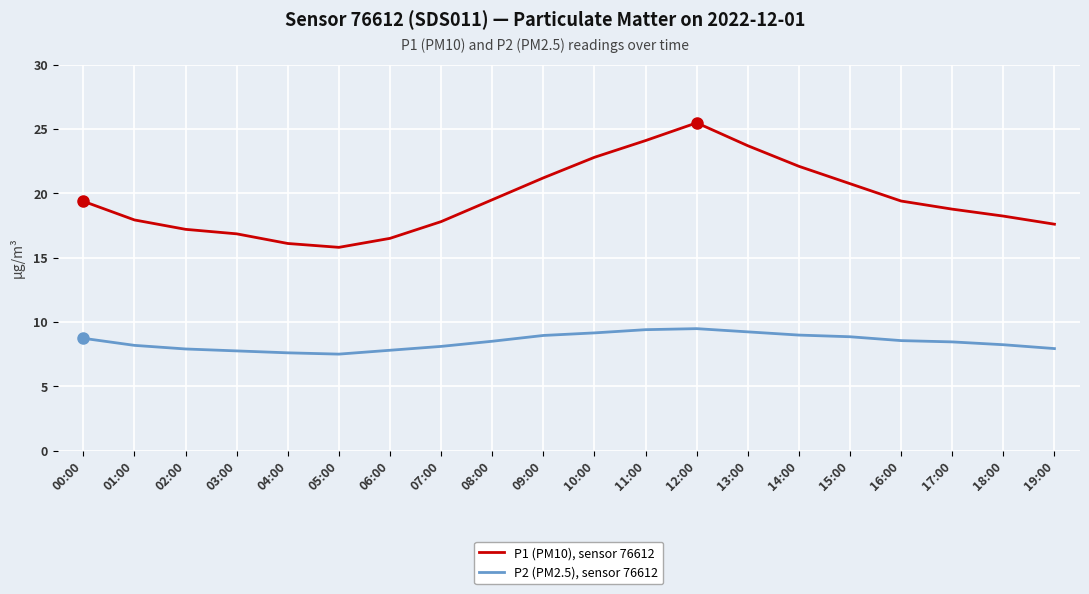

How many interior local valleys does the P1 (PM10), sensor 76612 series have?

1